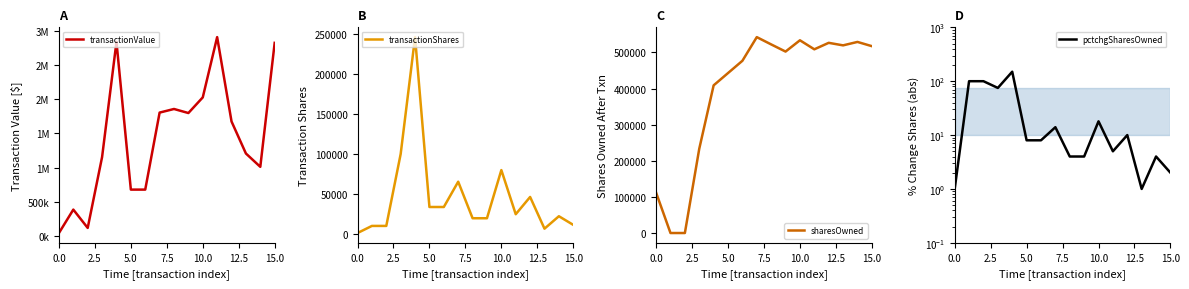

Does the chart display data point markers on the line(s)?

No